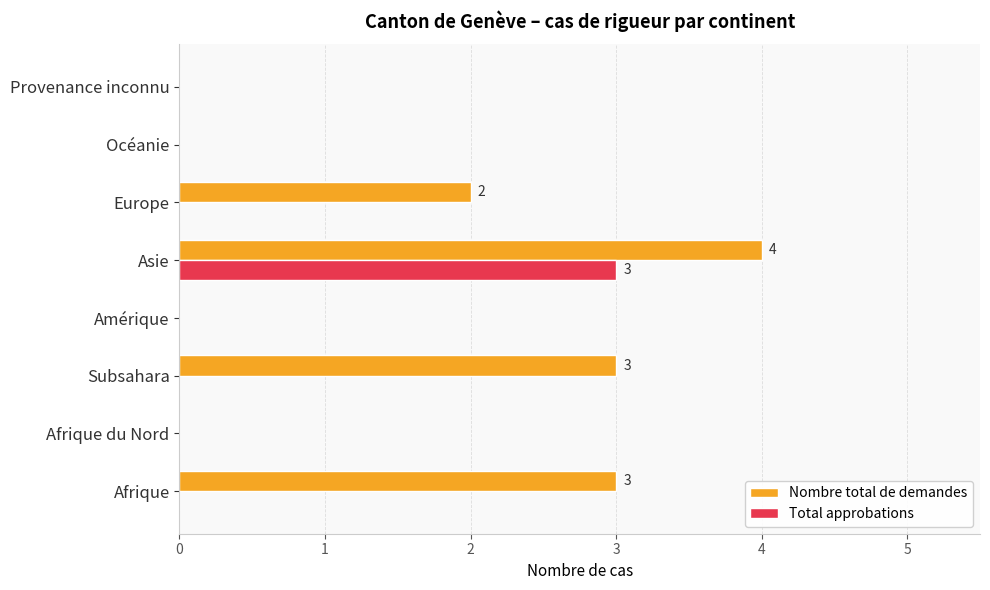

Between Subsahara and Provenance inconnu, which series saw the biggest shift?

Nombre total de demandes